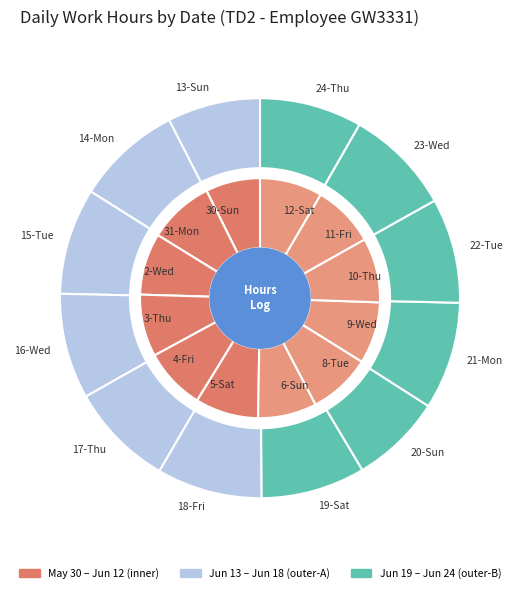

Between 4 and 9, which is larger?

9